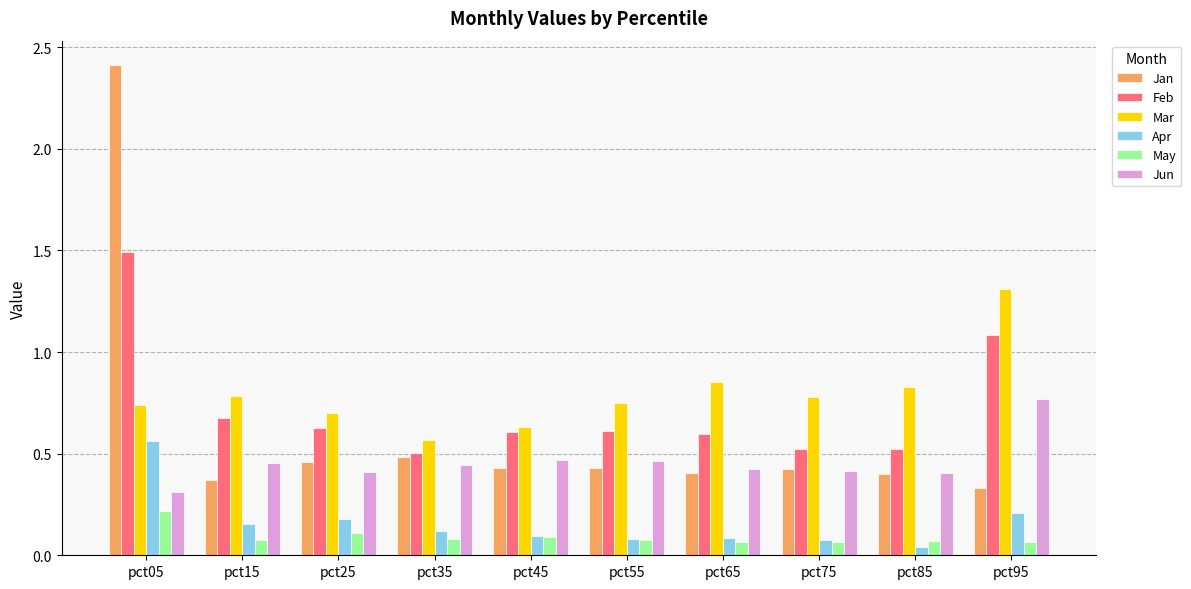

Which series has the largest total across all categories?

Mar